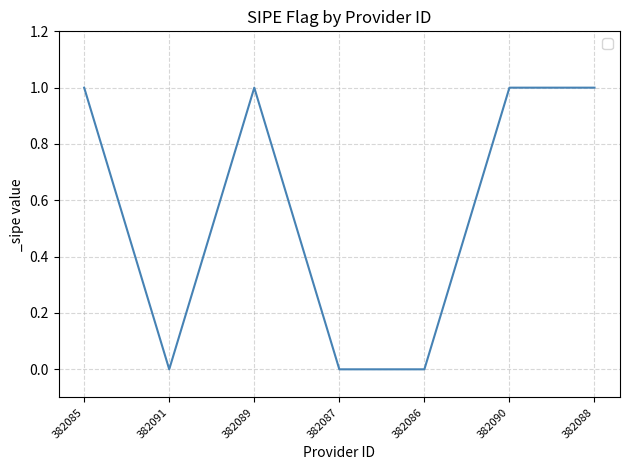

True or false: there are more than 2 points higher than both neighbors.

False